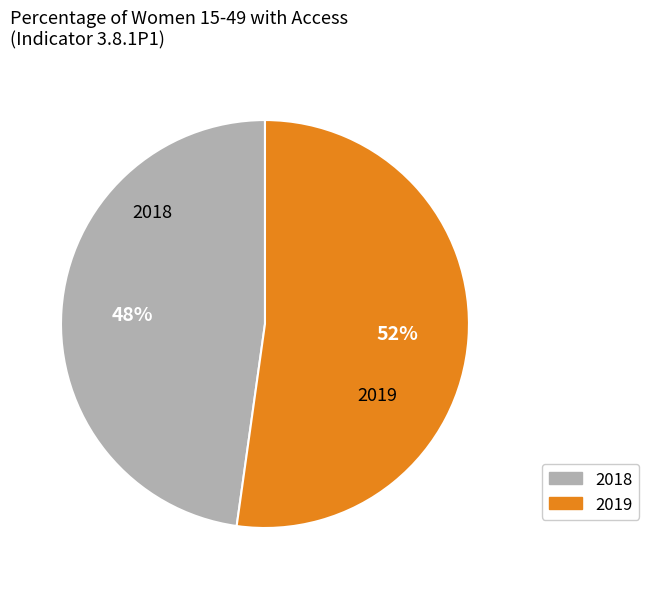

Which category accounts for the majority?

2019